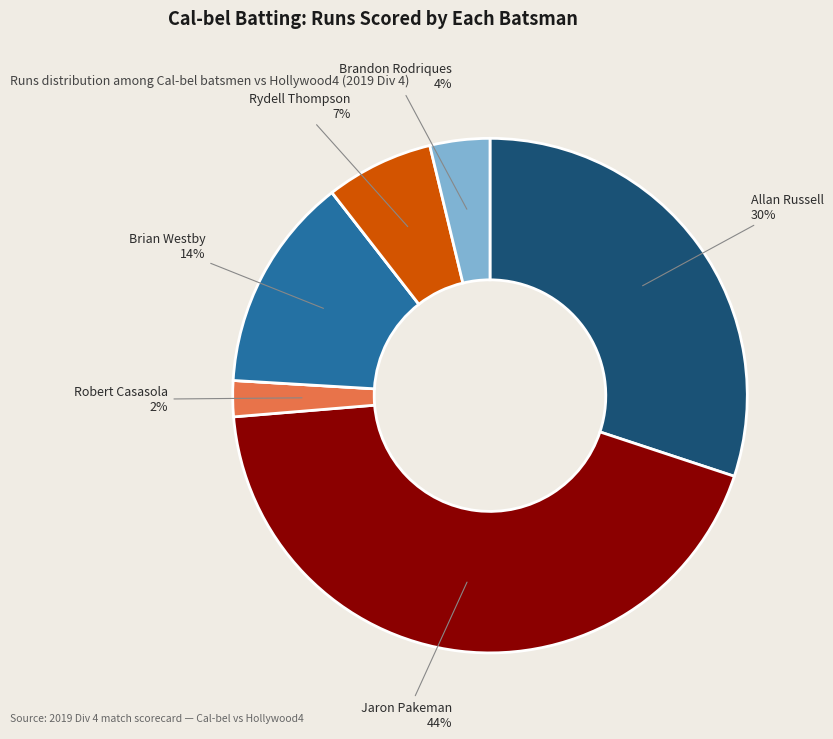

To the nearest percent, what is the average slice percentage?

12%